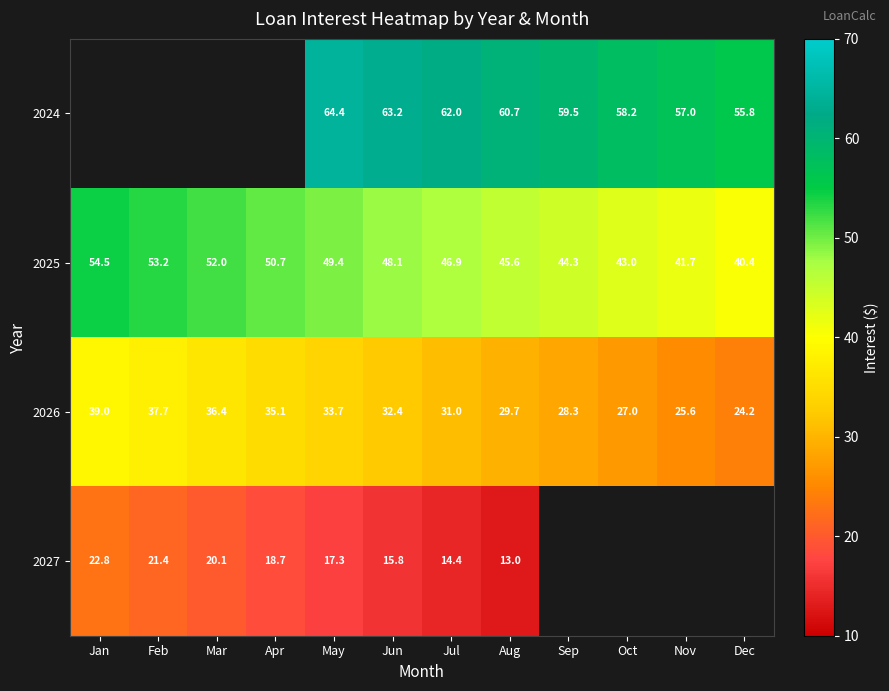

Rank the categories by 2025 value from highest to lowest.

Jan, Feb, Mar, Apr, May, Jun, Jul, Aug, Sep, Oct, Nov, Dec